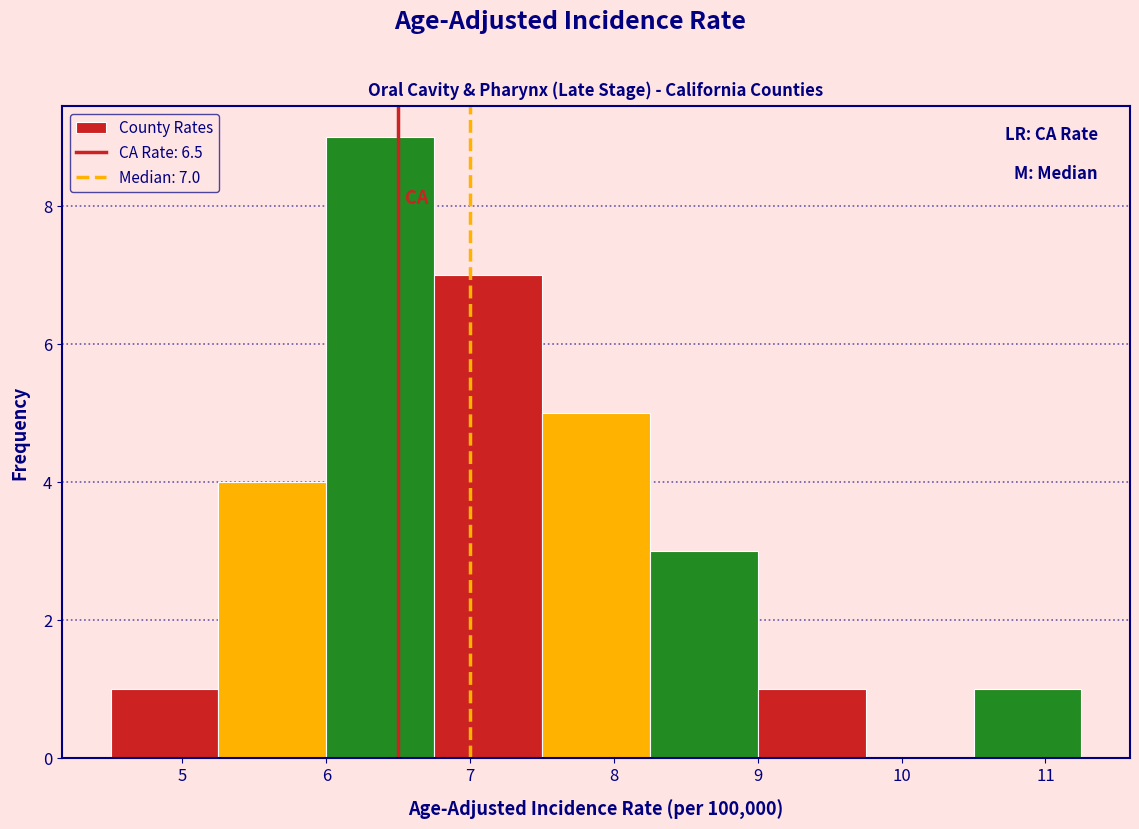

Over which range of the x-axis is the bar tallest?

6.00 to 6.75